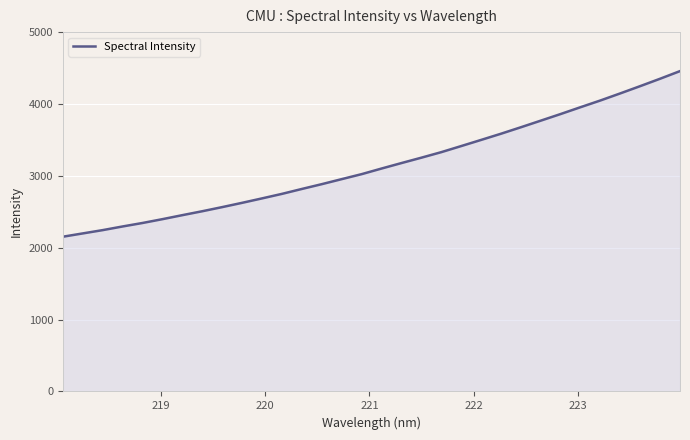

How many lines are shown in the chart?

1